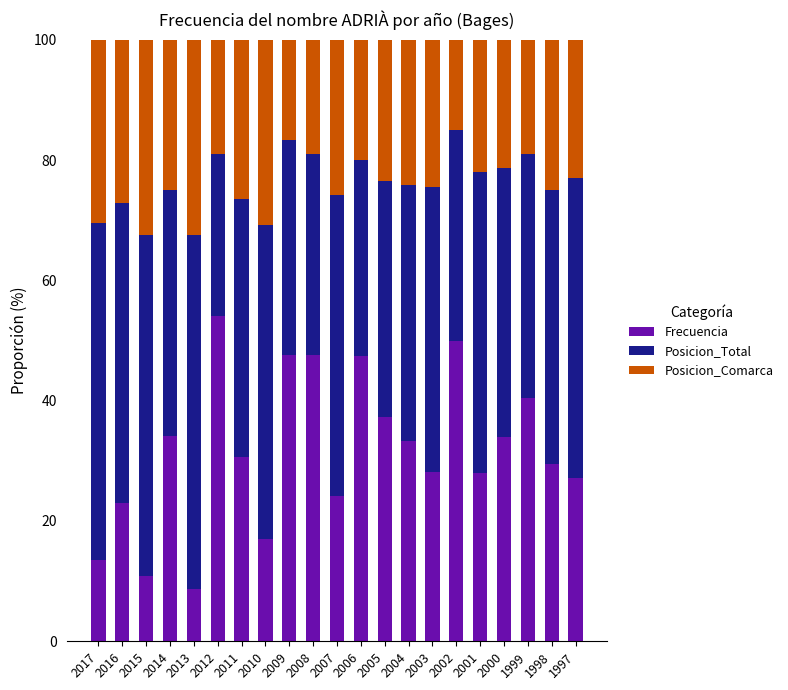

Which category has the lowest value in the Frecuencia series?

2013